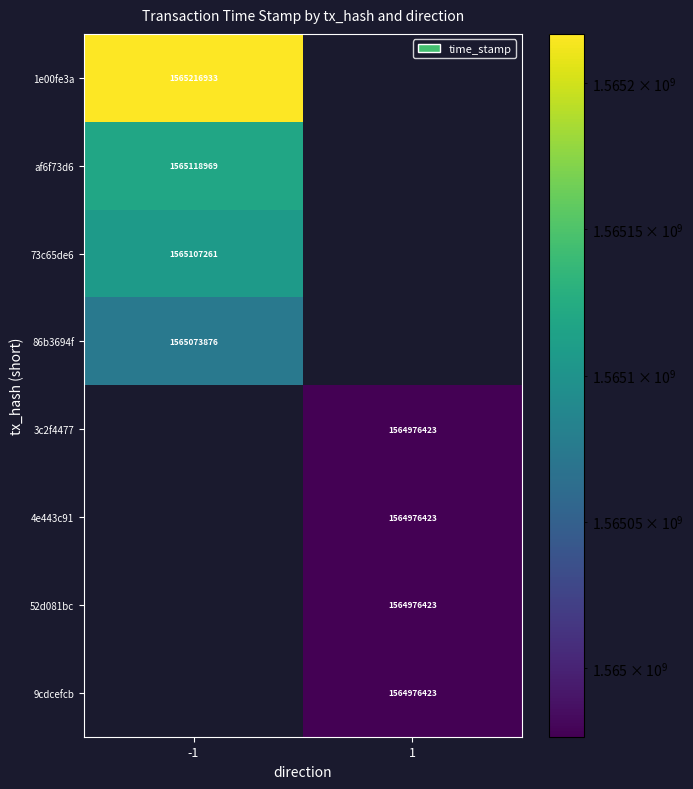

True or false: 9cdcefcb has a value of 2205776793 at 1.

False